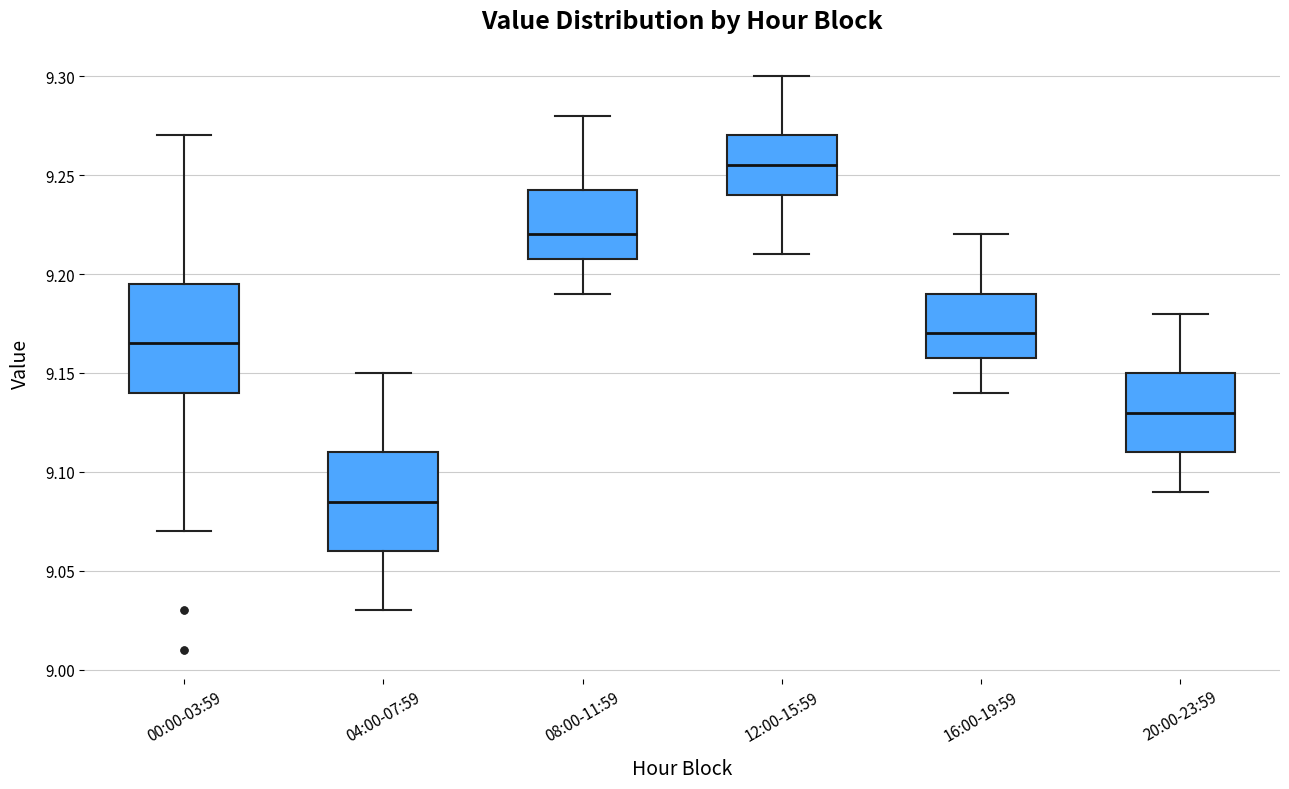

Reading left to right, transcribe this box plot: for each box, give where its median line is, the range the box spans, and where its two whiskers end, as read against the y-axis. The values are not printed on the chart, so give them approximately, as read against the axis.

00:00-03:59: median 9.165, box 9.140 to 9.195, whiskers 9.070 to 9.270
04:00-07:59: median 9.085, box 9.060 to 9.110, whiskers 9.030 to 9.150
08:00-11:59: median 9.220, box 9.210 to 9.245, whiskers 9.190 to 9.280
12:00-15:59: median 9.255, box 9.240 to 9.270, whiskers 9.210 to 9.300
16:00-19:59: median 9.170, box 9.160 to 9.190, whiskers 9.140 to 9.220
20:00-23:59: median 9.130, box 9.110 to 9.150, whiskers 9.090 to 9.180